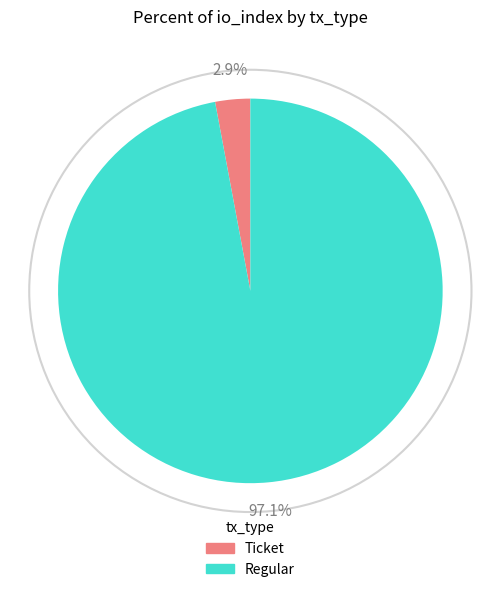

To the nearest percent, what is the average slice percentage?

50%